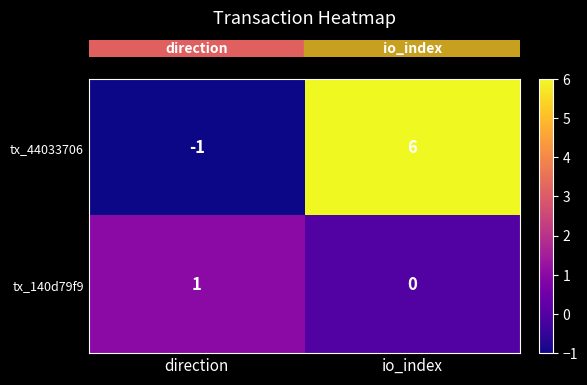

Rank the series at direction from lowest to highest value.

tx_44033706, tx_140d79f9